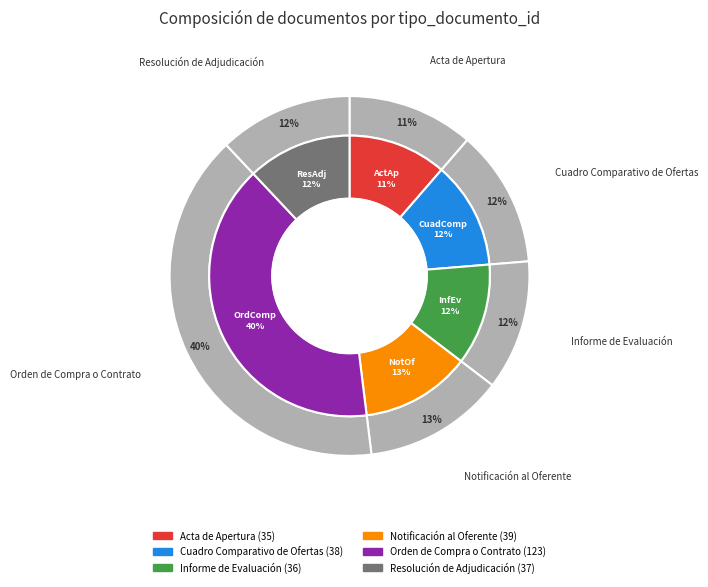

What is the largest slice in the pie chart?

Orden de Compra o Contrato